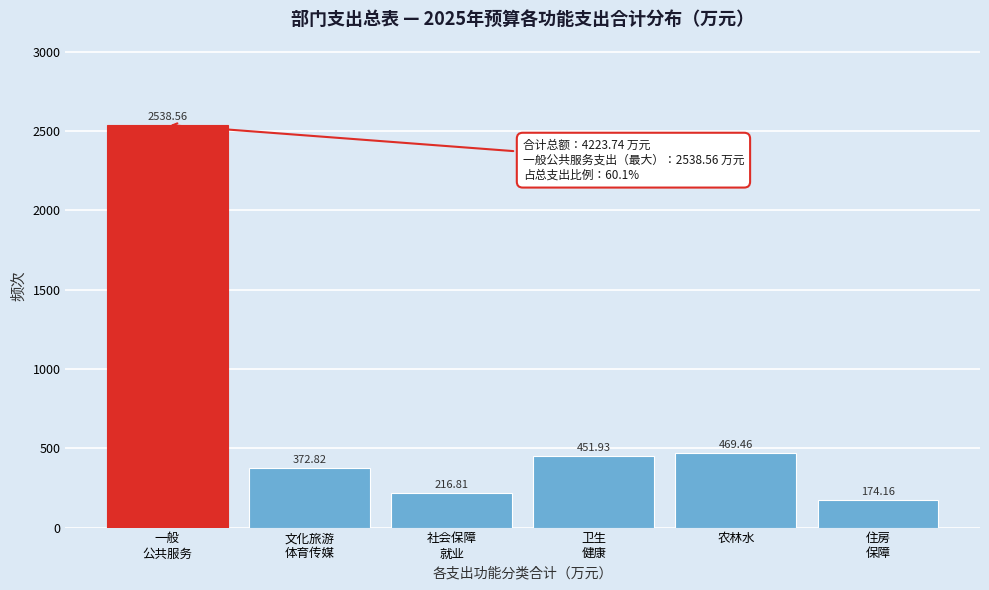

What is the average value?

704.0